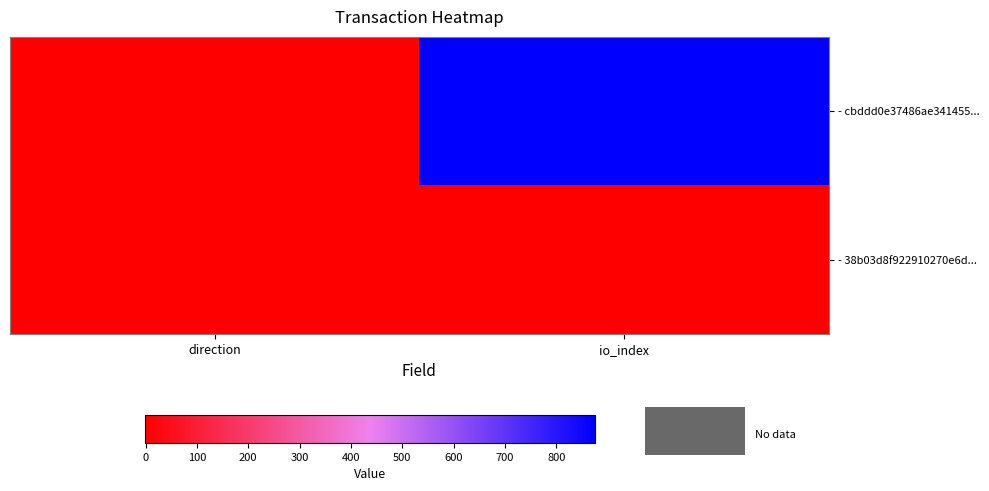

Reading right to left, what are all the values shown in this chart?

- cbddd0e37486ae341455...: io_index=875	direction=-1
- 38b03d8f922910270e6d...: io_index=1	direction=1